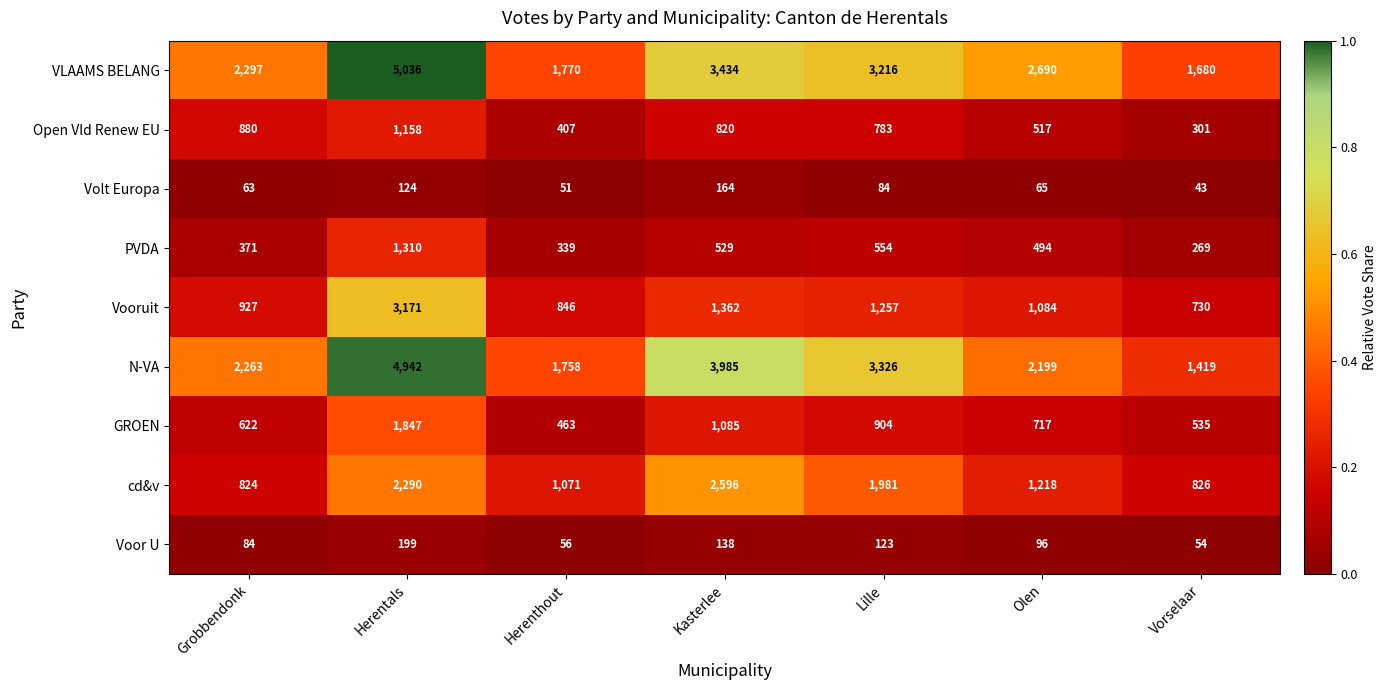

The VLAAMS BELANG series shows 3216 at Lille. True or false?

True